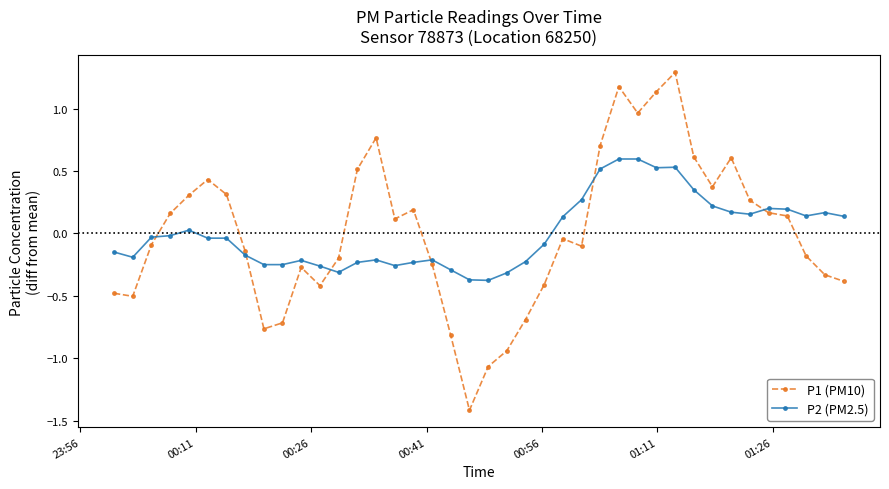

What is the maximum value shown in the chart?

1.3